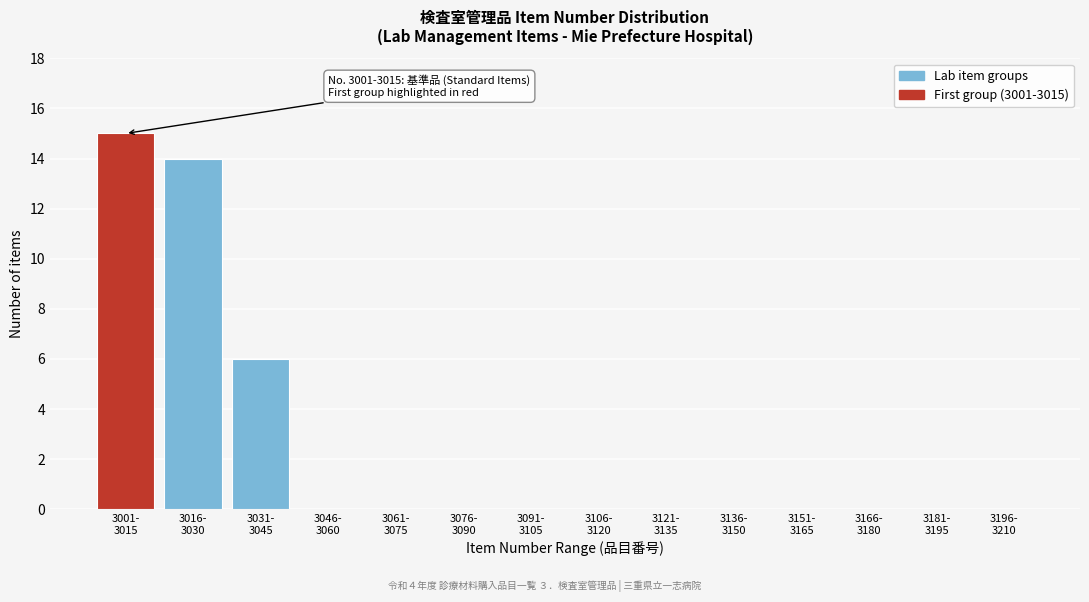

What is the greatest value displayed?

15